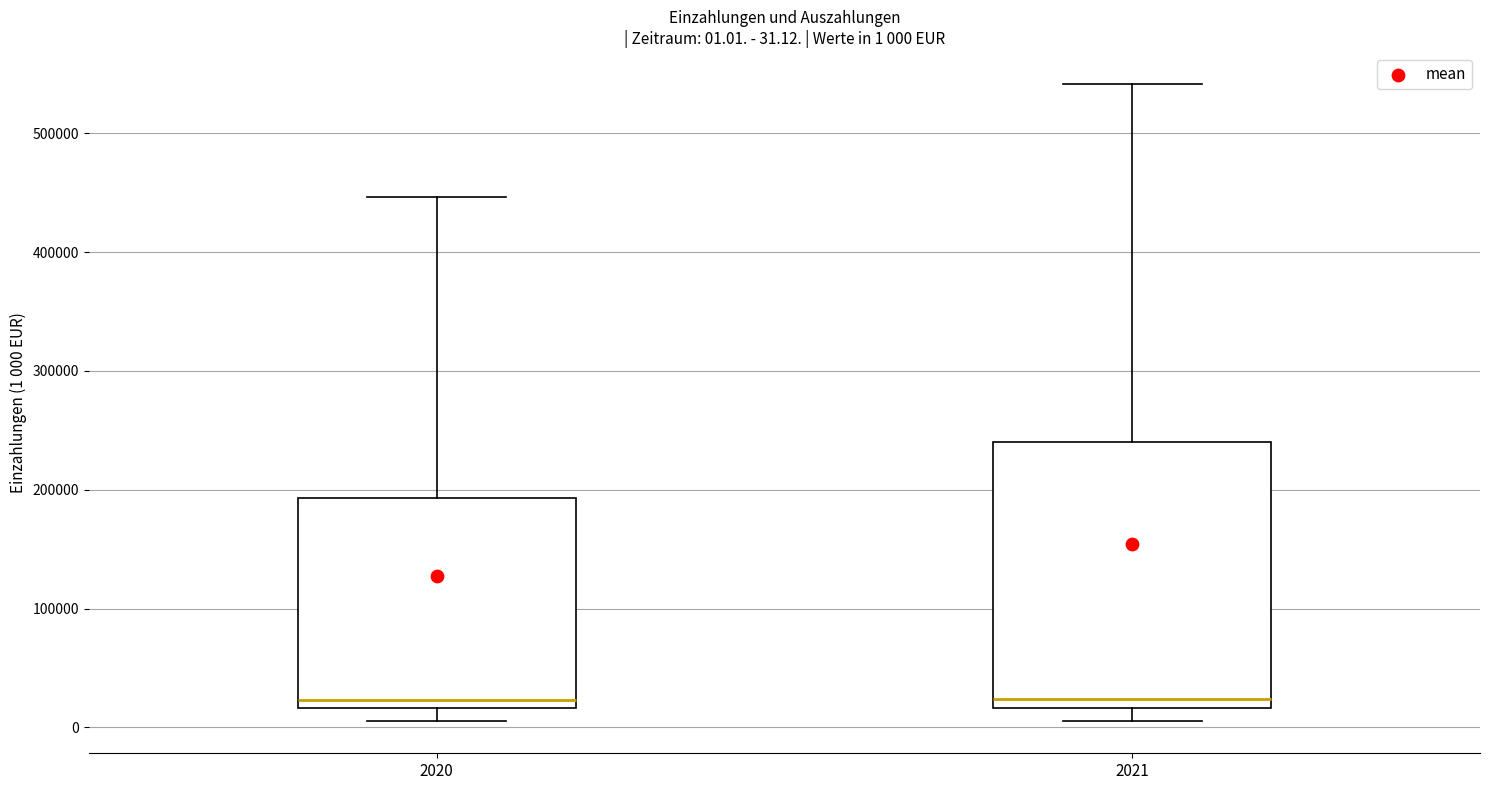

Which box is the tallest, from its lower edge to its upper edge?

2021